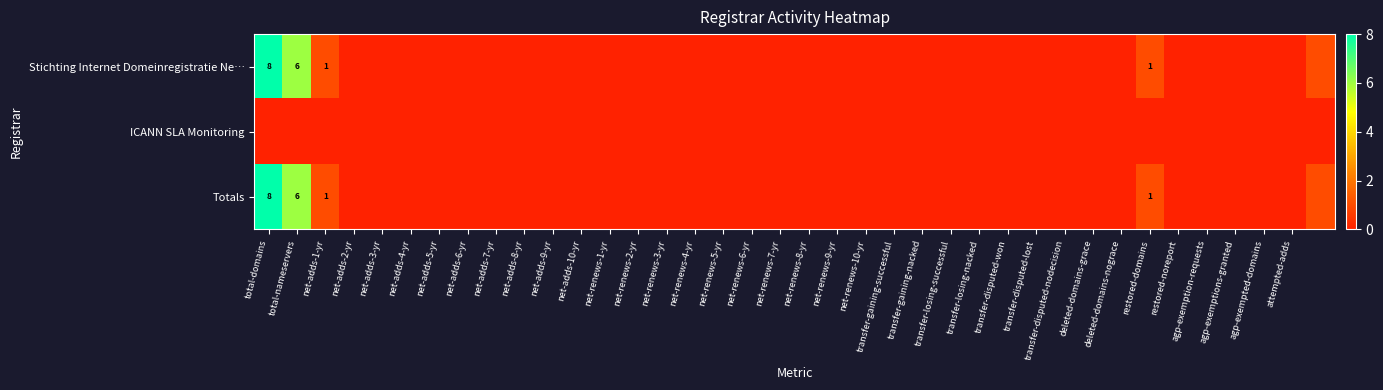

At which label is Stichting Internet Domeinregistratie Ne… closest to 4?

total-nameservers